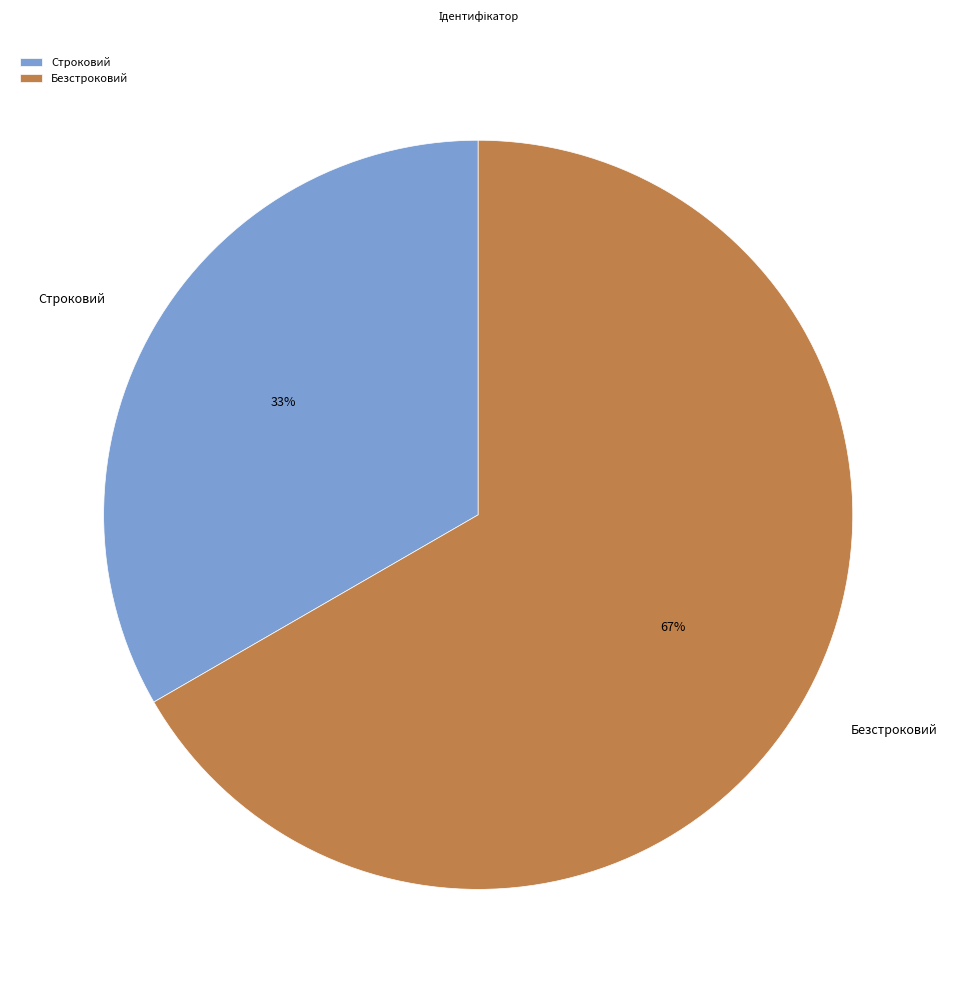

Do Строковий and Безстроковий together represent more than half of the pie?

Yes